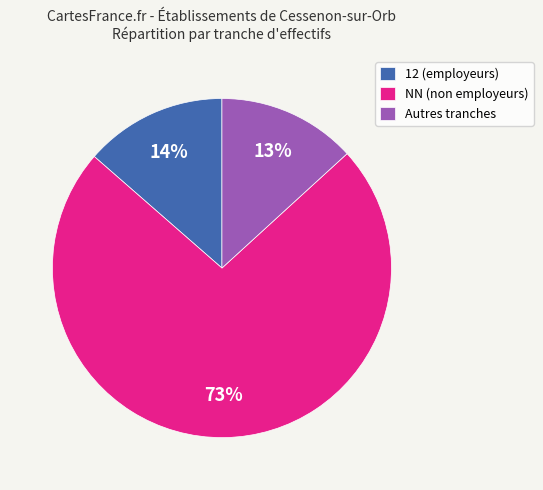

Which has a higher value, Autres tranches or NN (non employeurs)?

NN (non employeurs)